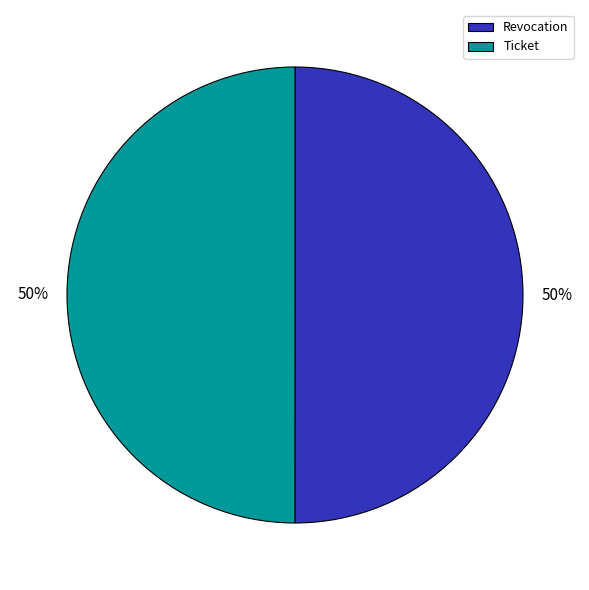

True or false: Revocation accounts for 50% of the total.

True